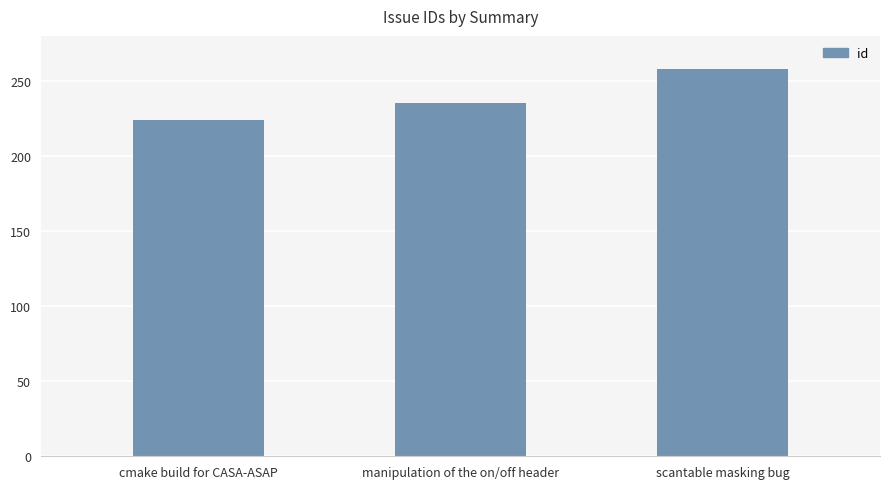

Where is the data nearest to the value 241?

manipulation of the on/off header